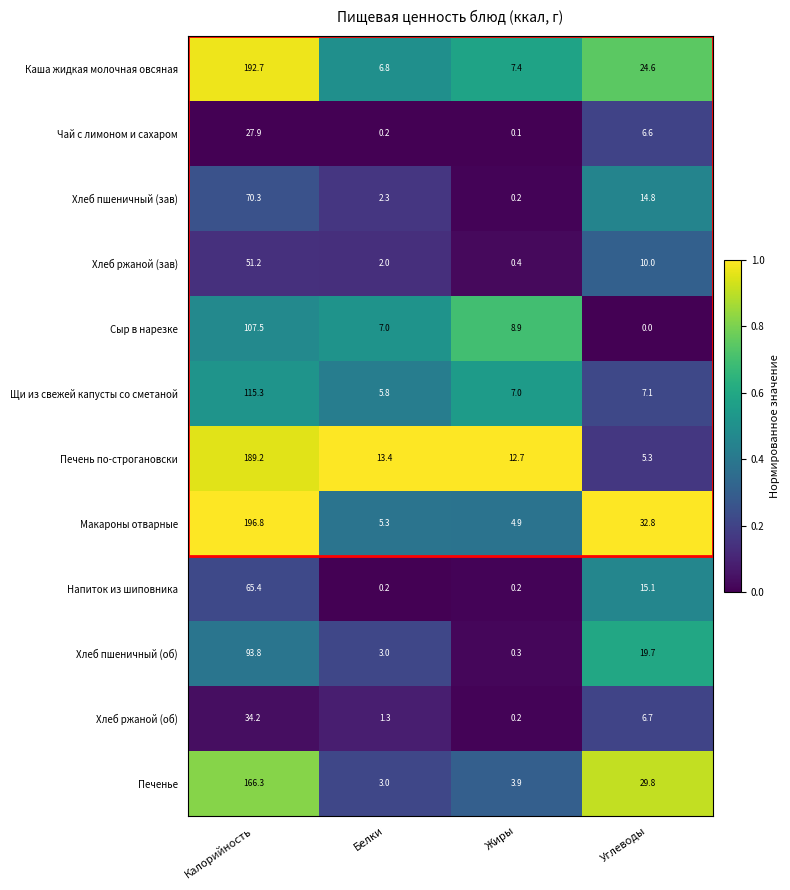

Which series has the largest range (max minus min)?

Макароны отварные